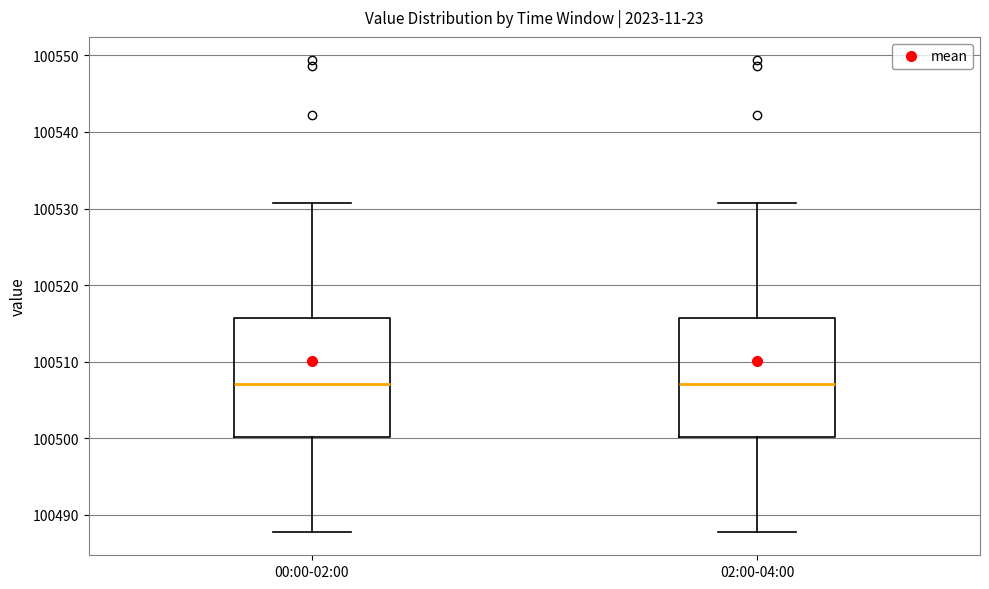

Where does the upper whisker of the box for 00:00-02:00 end on the y-axis? The values are not printed on the chart, so give them approximately, as read against the axis.

100531